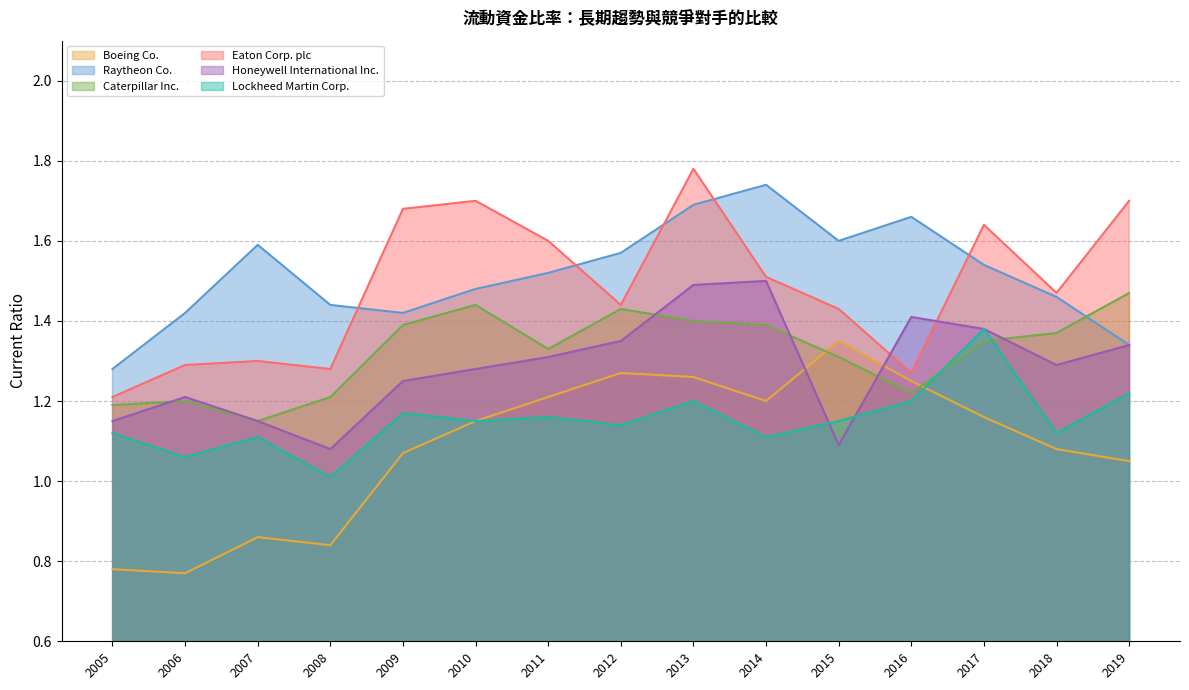

Where is Raytheon Co. nearest to the value 1?

2005